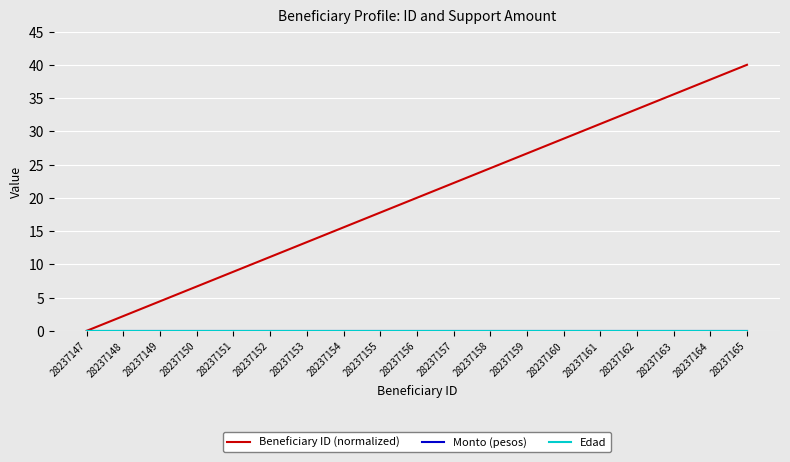

Does the chart have visible grid lines?

Yes